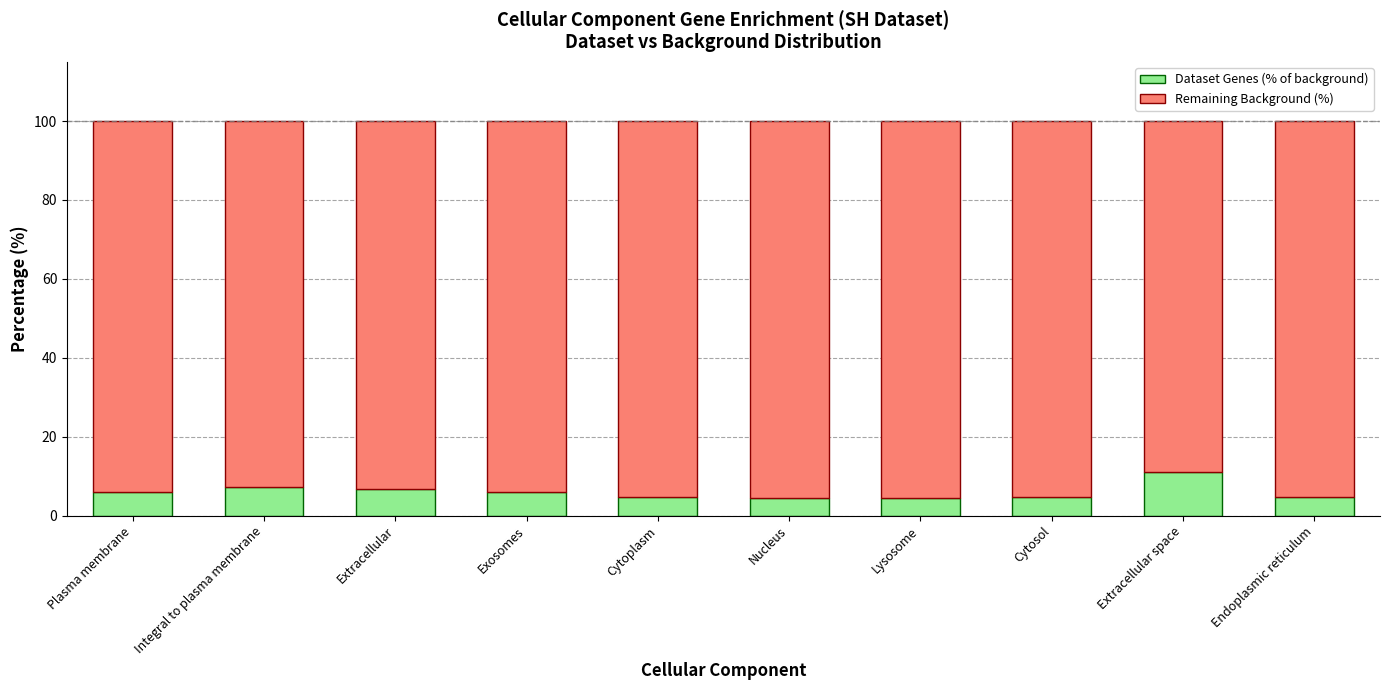

Does the chart contain stacked bars?

Yes